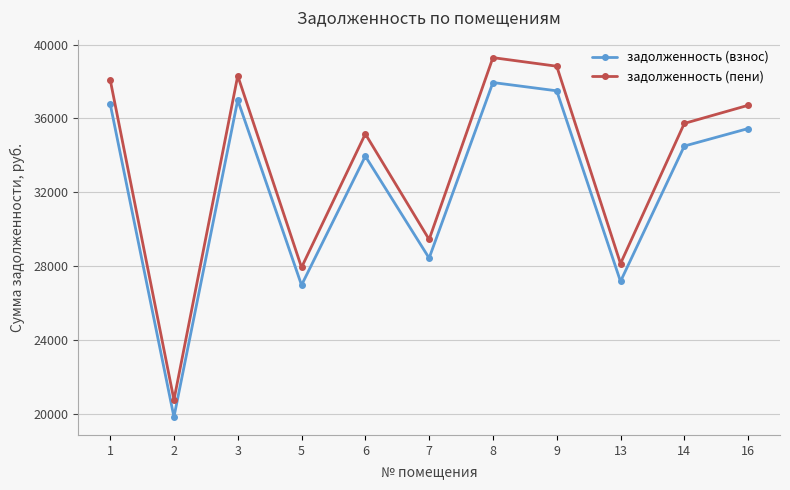

Where is задолженность (взнос) nearest to the value 28880?

7